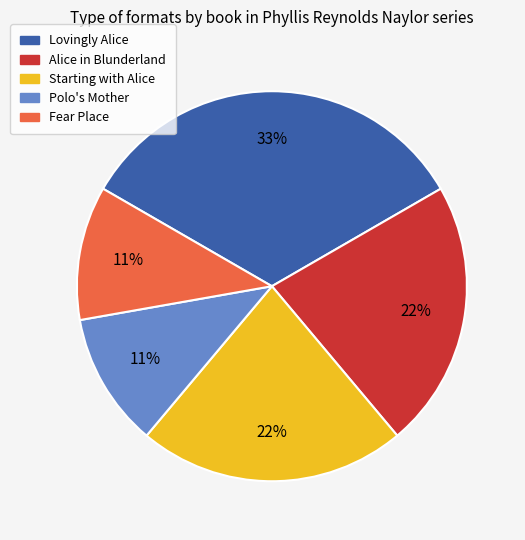

What is the largest slice in the pie chart?

Lovingly Alice